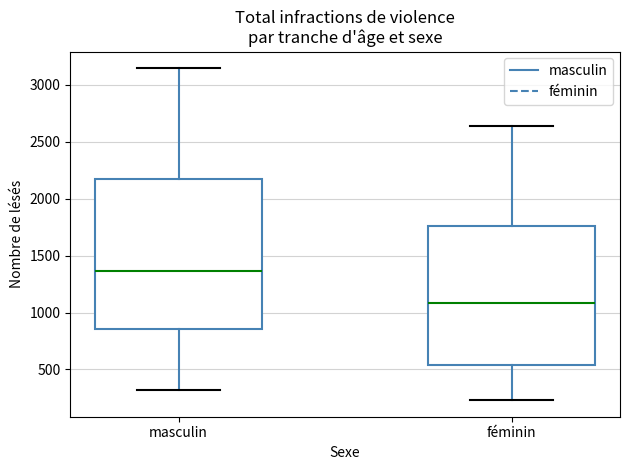

Which box is the tallest, from its lower edge to its upper edge?

masculin